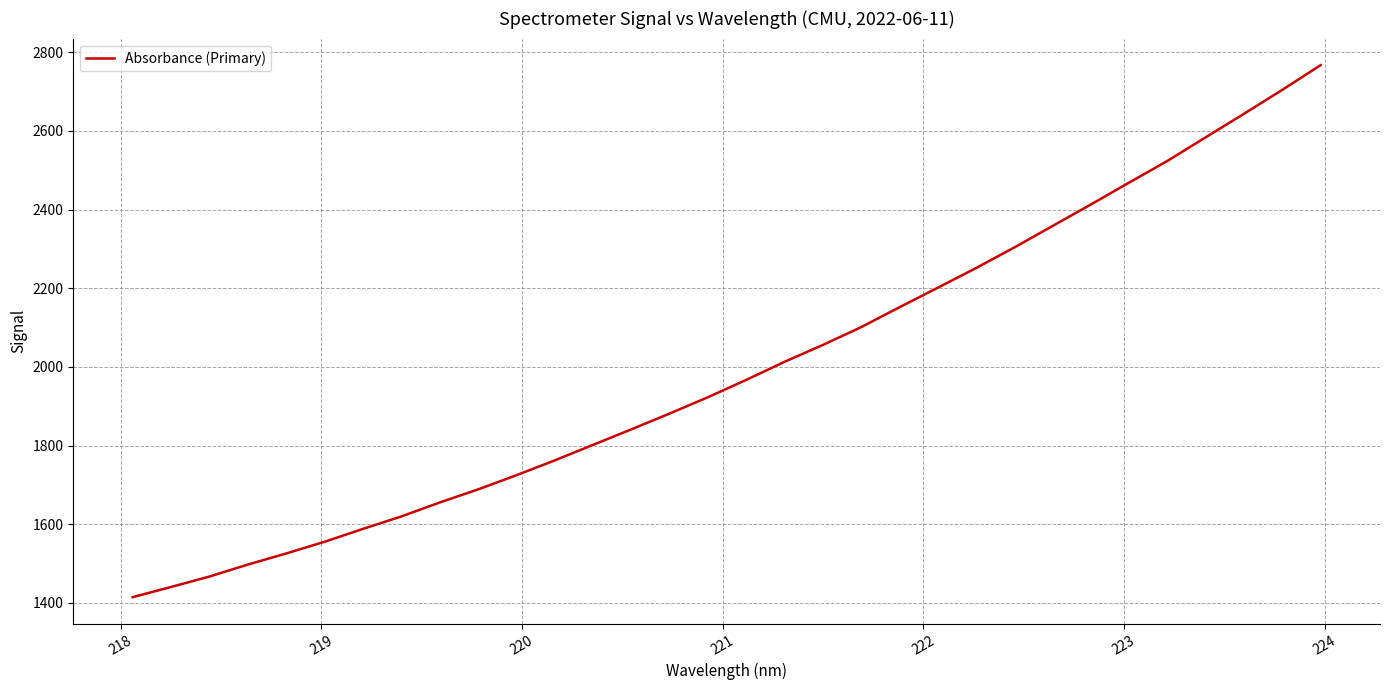

What is the difference between the second highest and minimum values?

1289.8